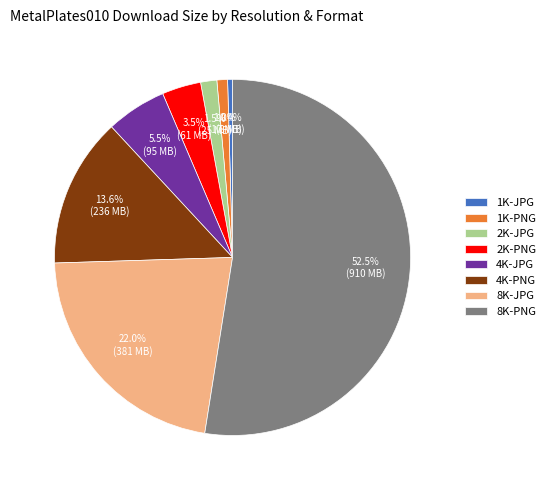

True or false: 1K-PNG accounts for 11% of the total.

False